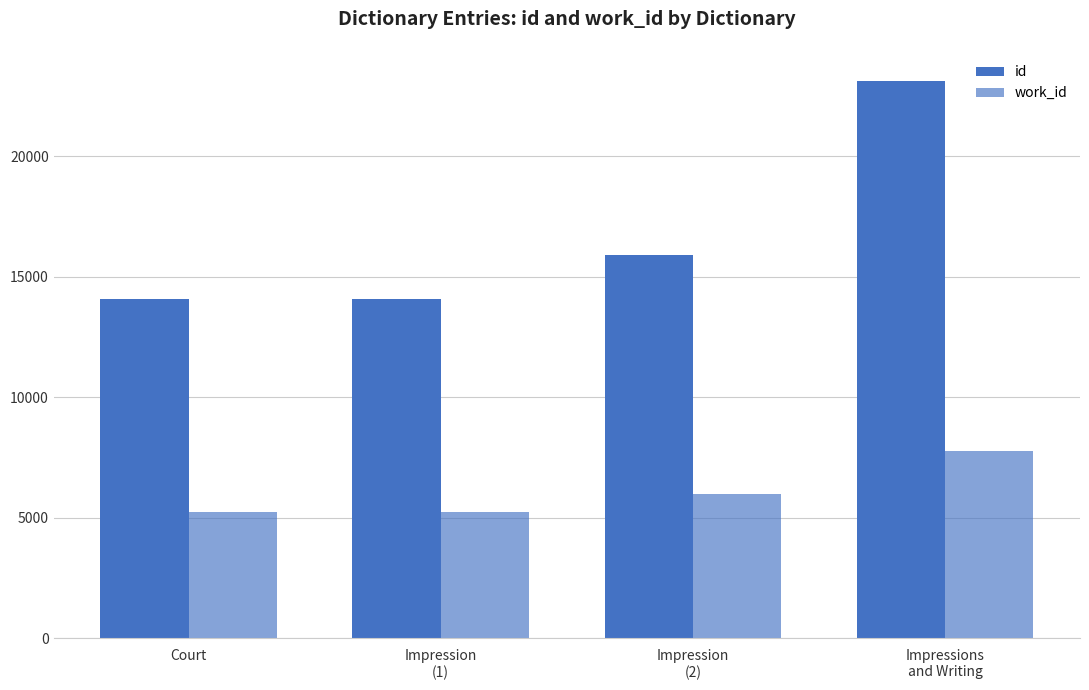

How many distinct data groups are displayed?

2